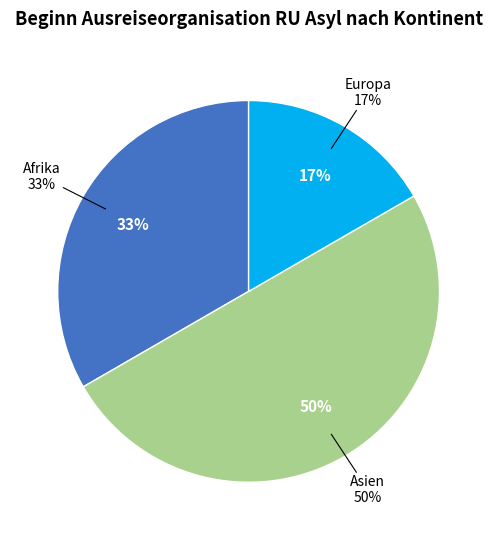

Does any single category account for the majority?

No